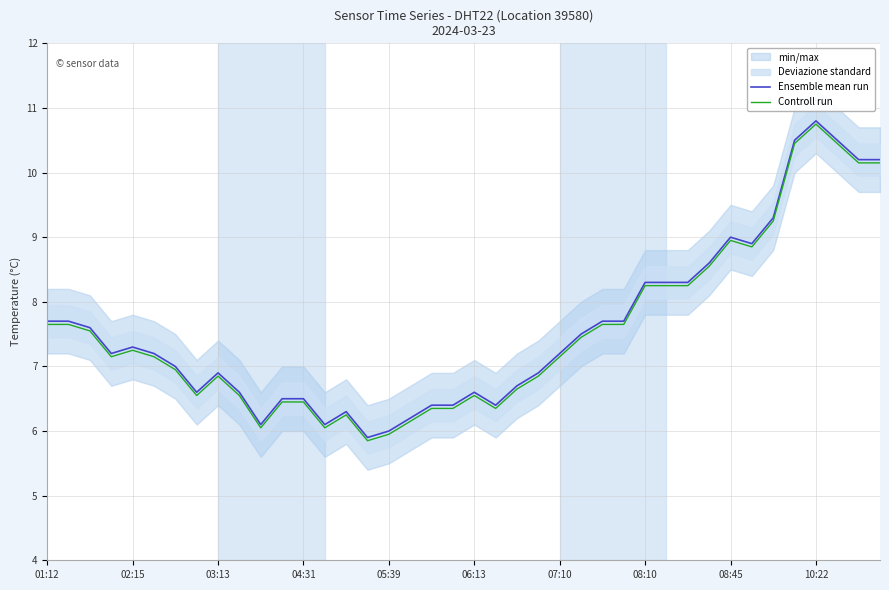

Is this an area chart (filled region under the line)?

No